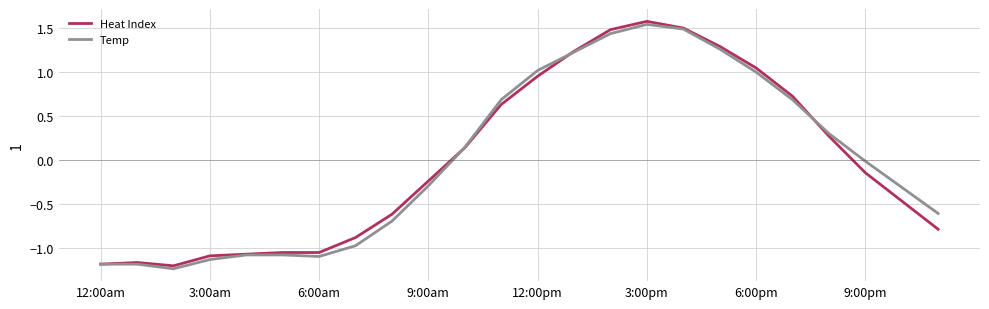

What is the maximum value for Heat Index?

1.6